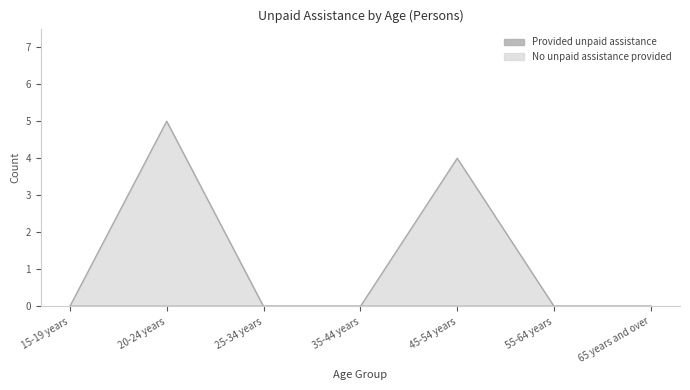

Is it true that the value at 55-64 years is 2?

False